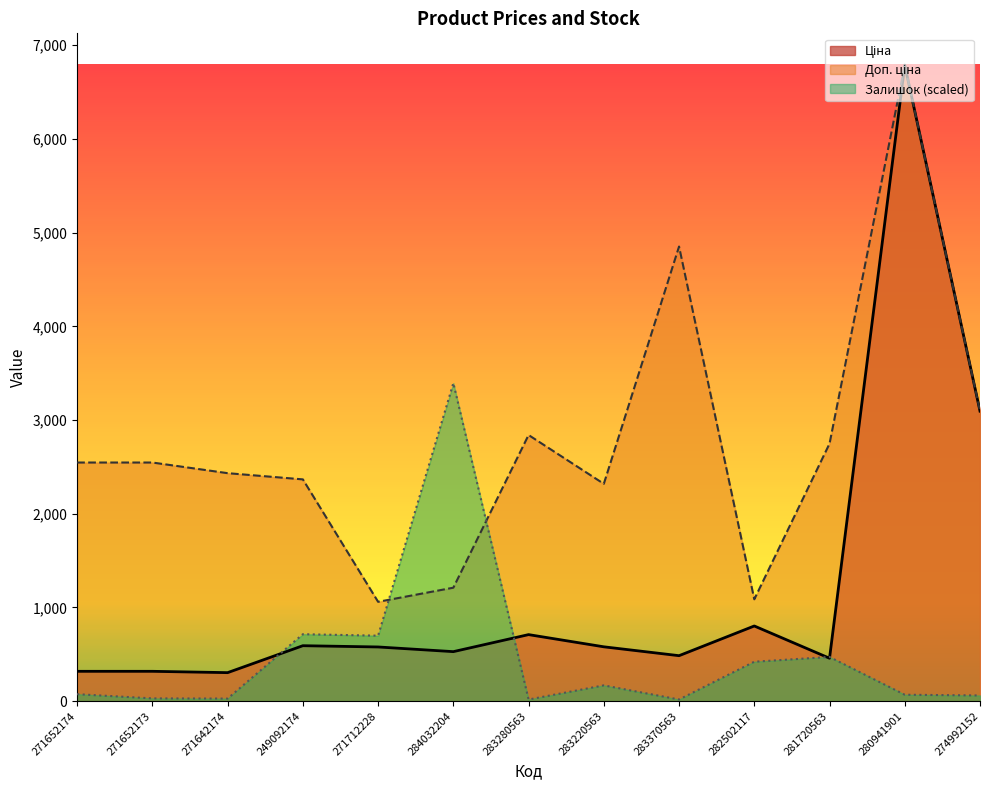

What is the smallest value displayed?

17.6